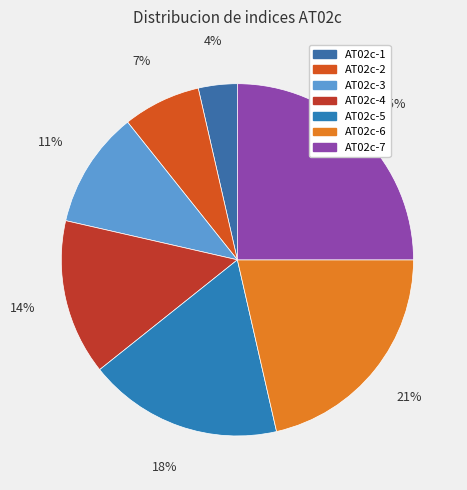

What percentage is the AT02c-6 slice, to the nearest percent?

21%